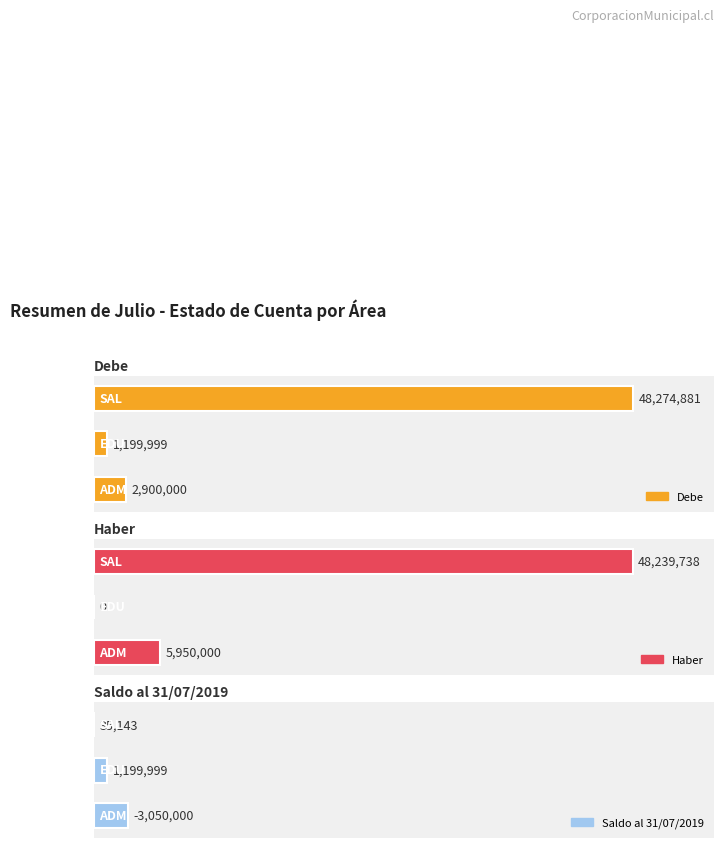

What is the minimum value for Saldo al 31/07/2019?

35143